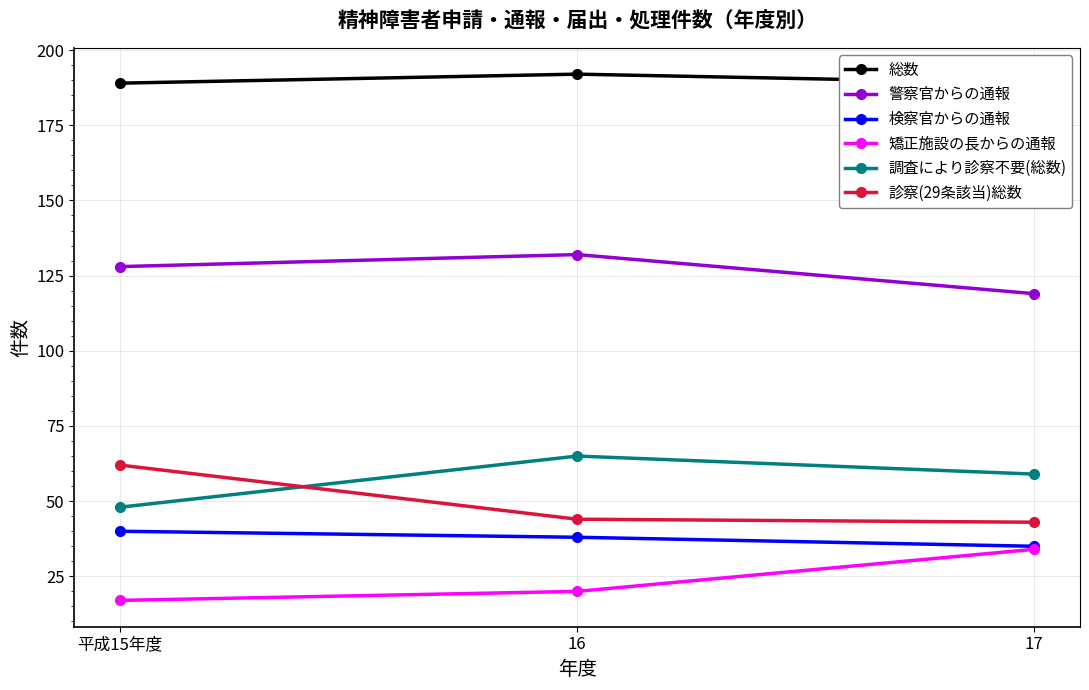

At which category does the chart reach its minimum across all series?

平成15年度